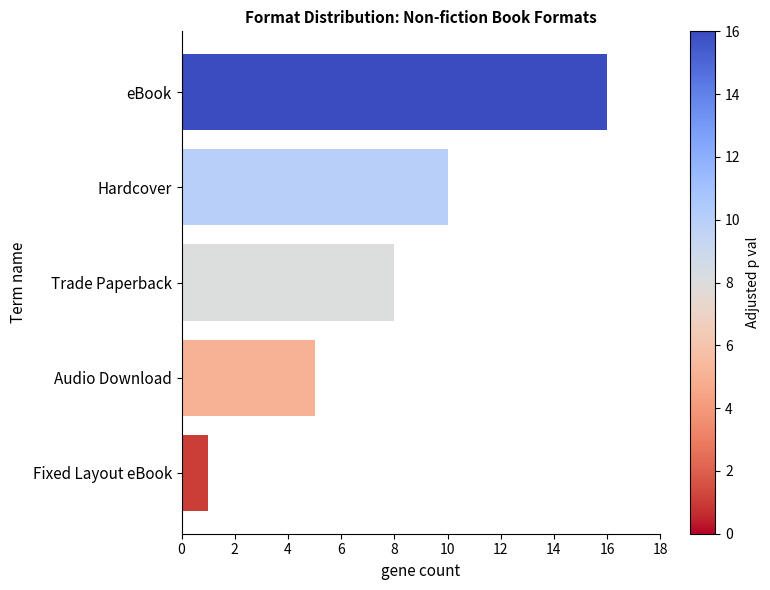

Rank the categories by value from lowest to highest.

Fixed Layout eBook, Audio Download, Trade Paperback, Hardcover, eBook